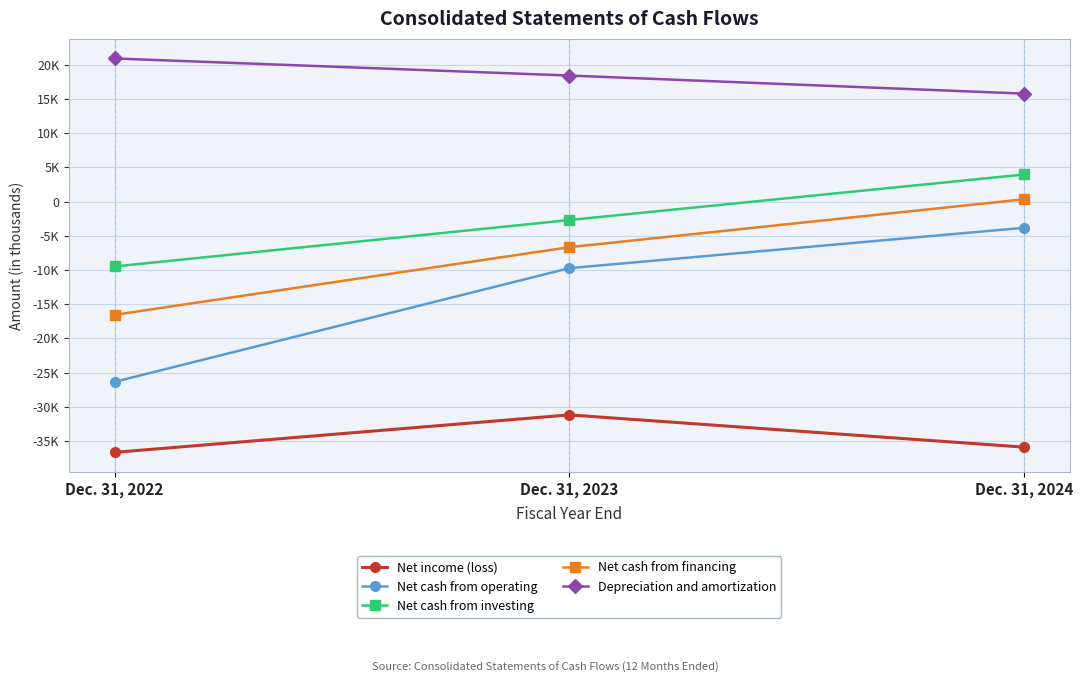

Does the chart have visible grid lines?

Yes